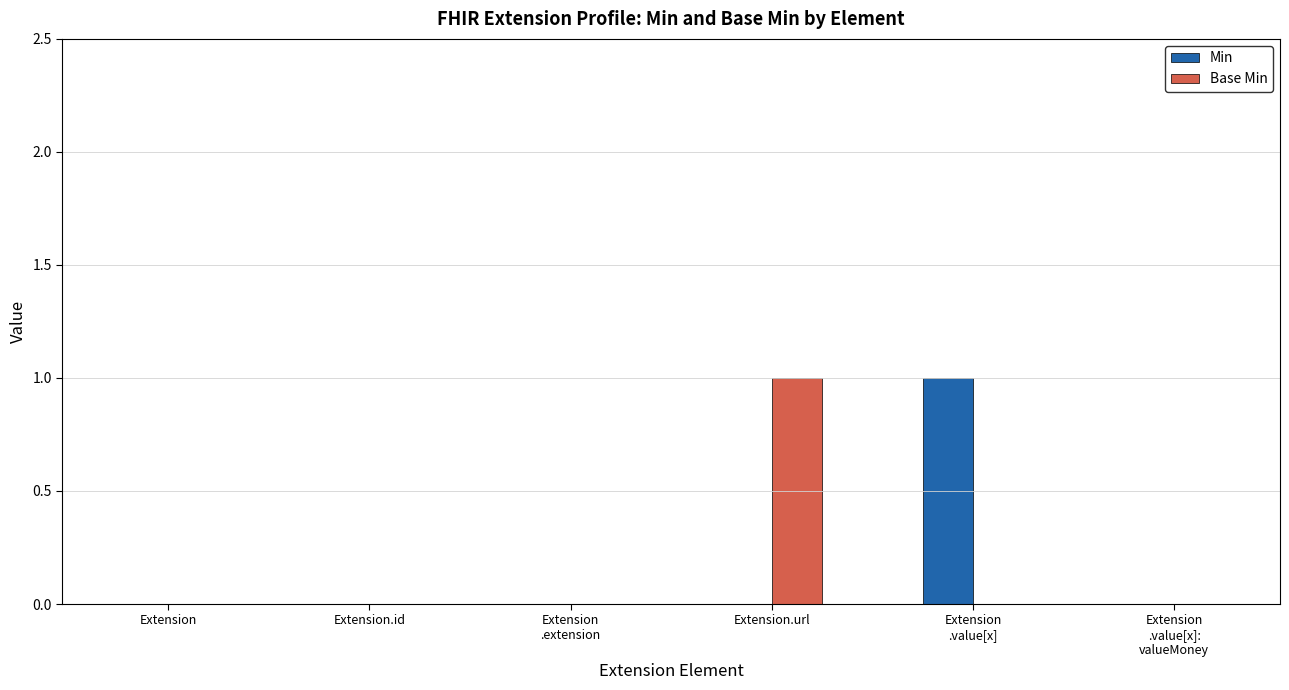

Is it true that Base Min equals -1 at Extension?

False